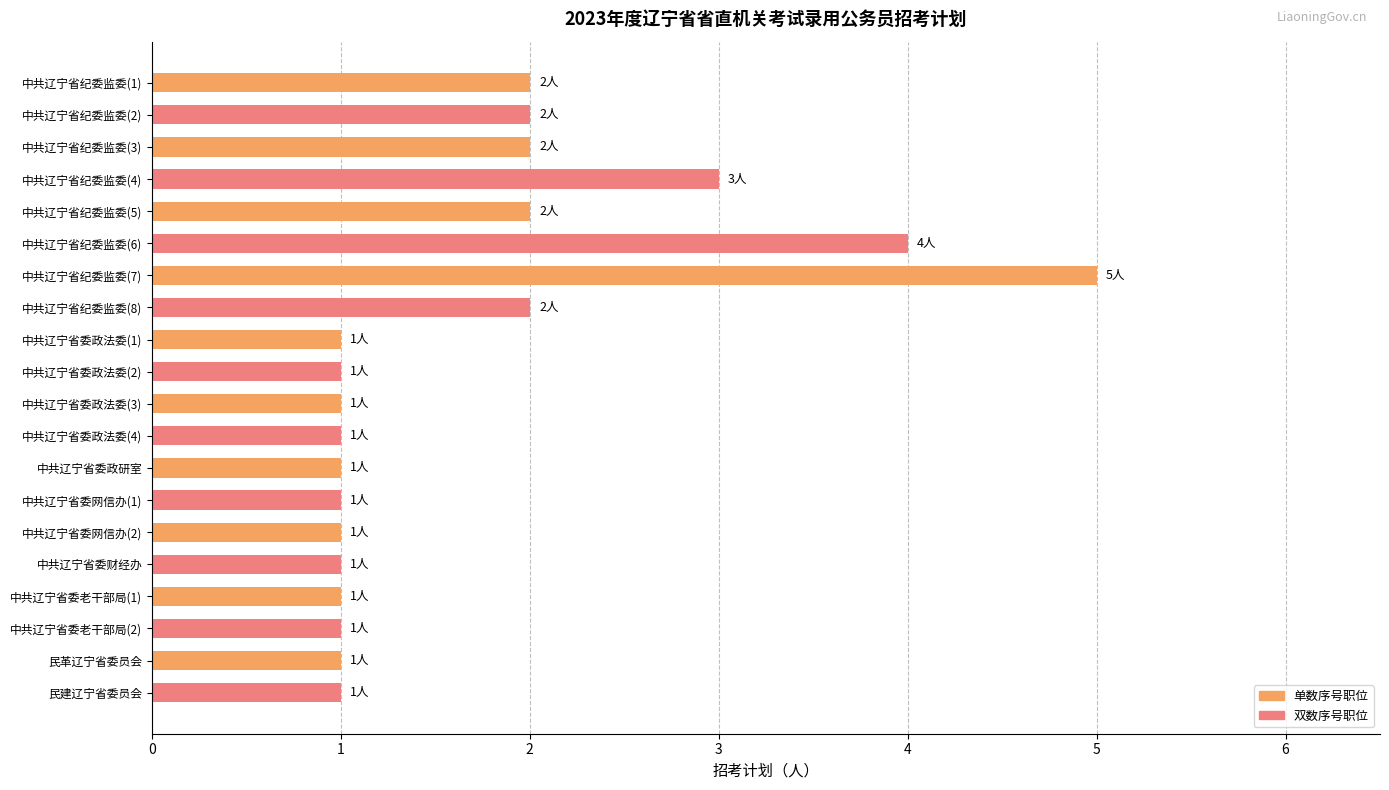

How many data points does each series have?

20